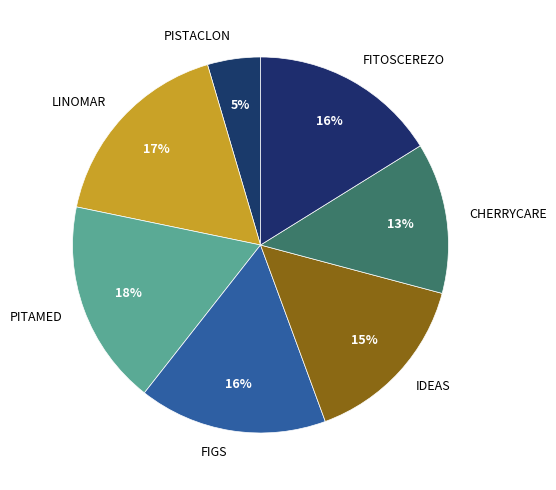

What is the smallest slice in the pie chart?

PISTACLON